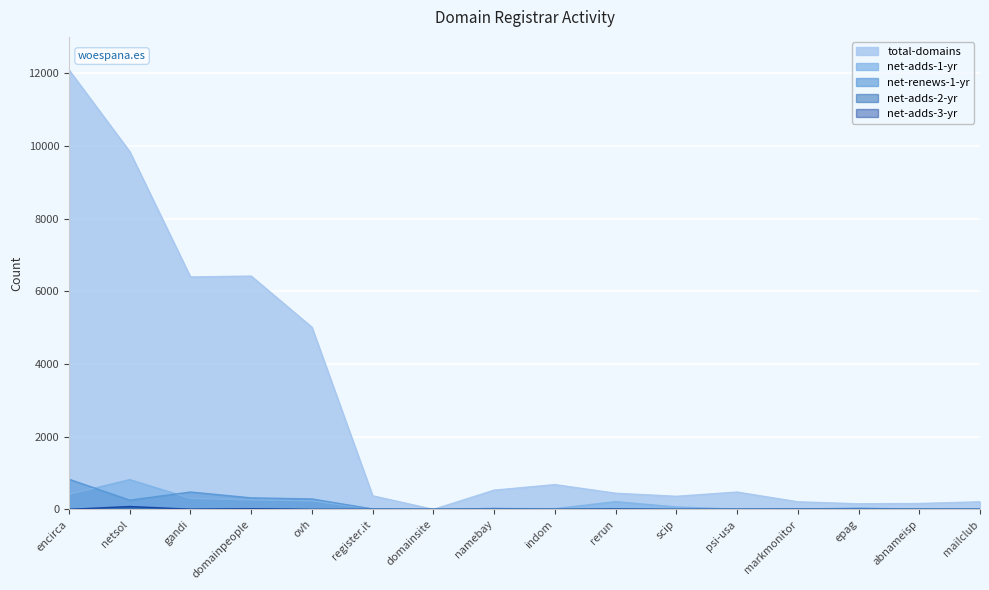

How many interior local valleys does the total-domains series have?

4